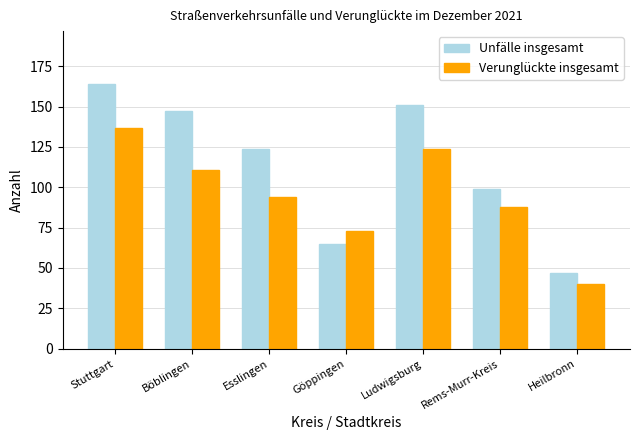

List the labels in order of Verunglückte insgesamt value, smallest first.

Heilbronn, Göppingen, Rems-Murr-Kreis, Esslingen, Böblingen, Ludwigsburg, Stuttgart